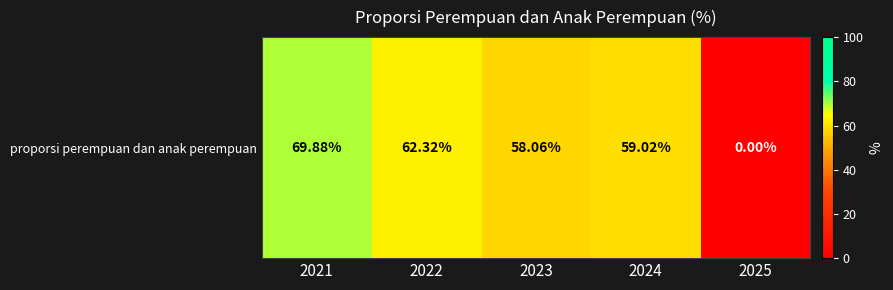

What is the average value?

49.9